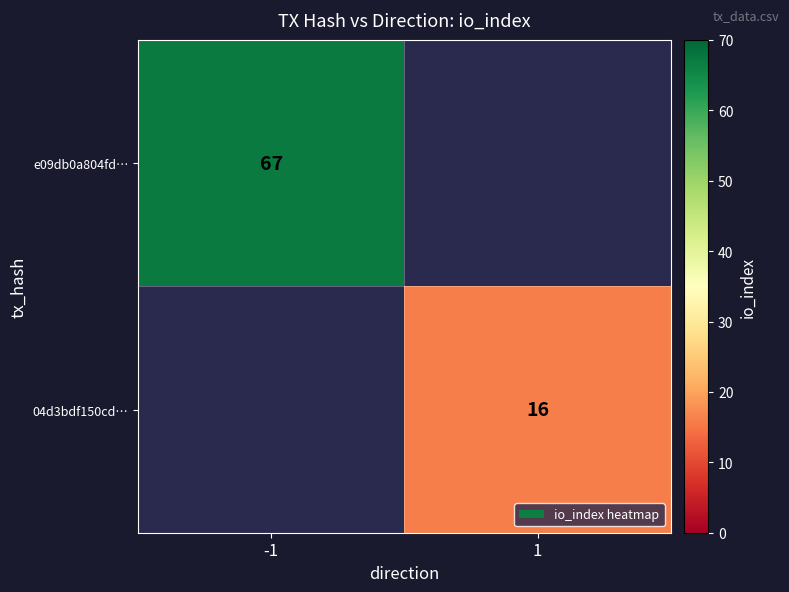

Is the value of 04d3bdf150cd… at 1 greater than the value of e09db0a804fd… at -1?

No